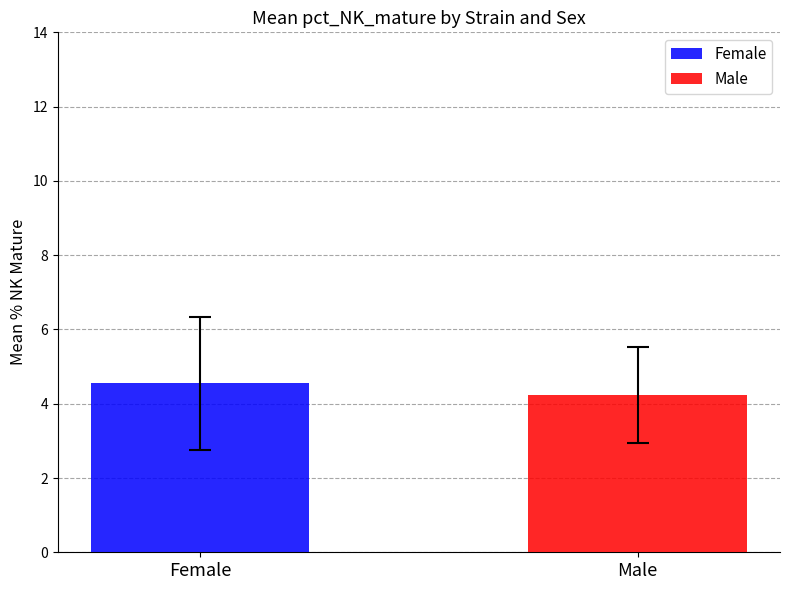

Which series has the largest range (max minus min)?

Female